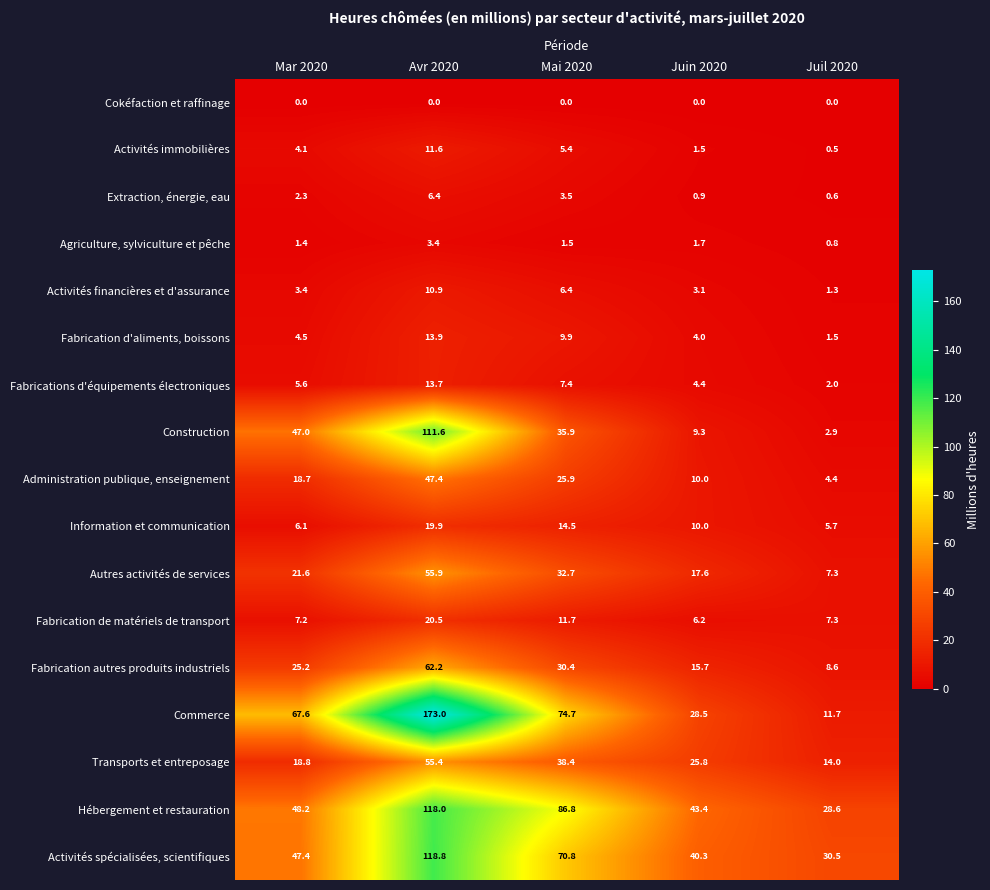

Which series has the largest total across all categories?

Commerce